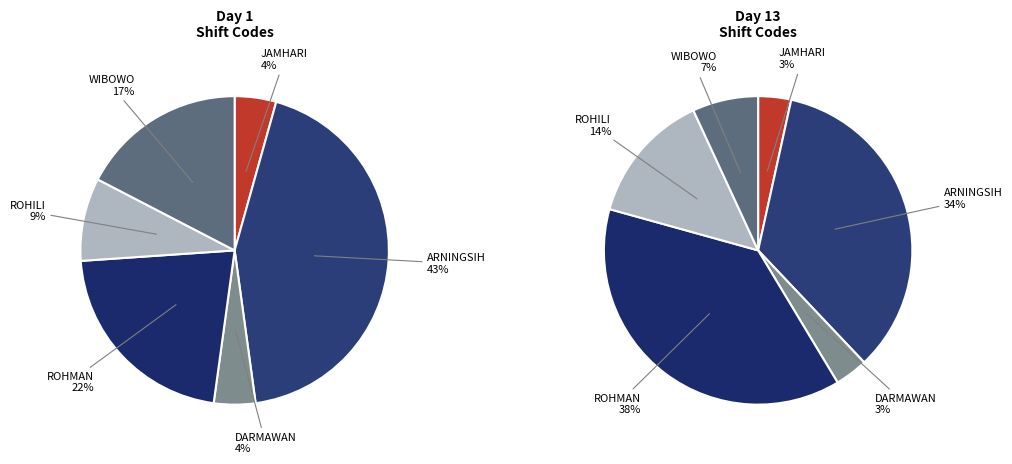

Count the number of slices in the pie.

6